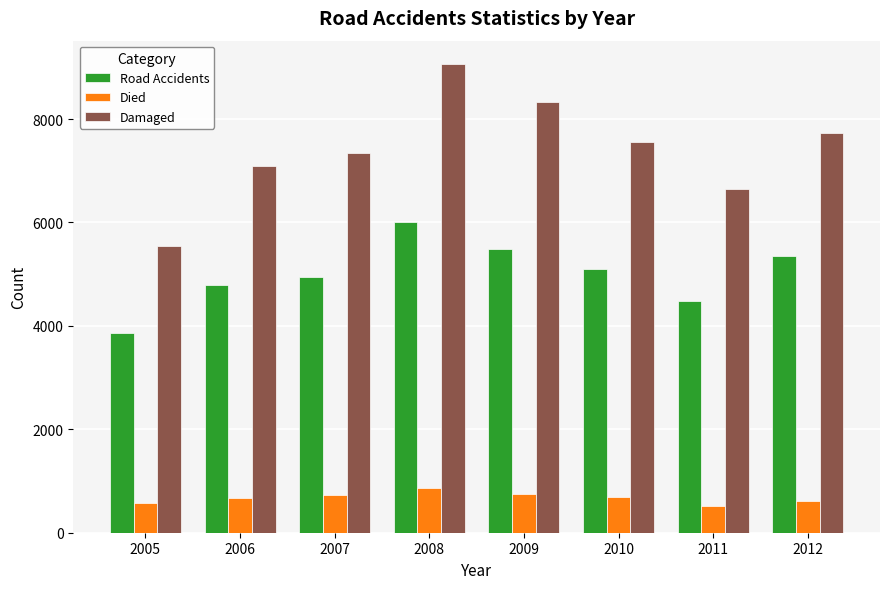

What is the approximate value of Died at 2008, to the nearest 5?

865